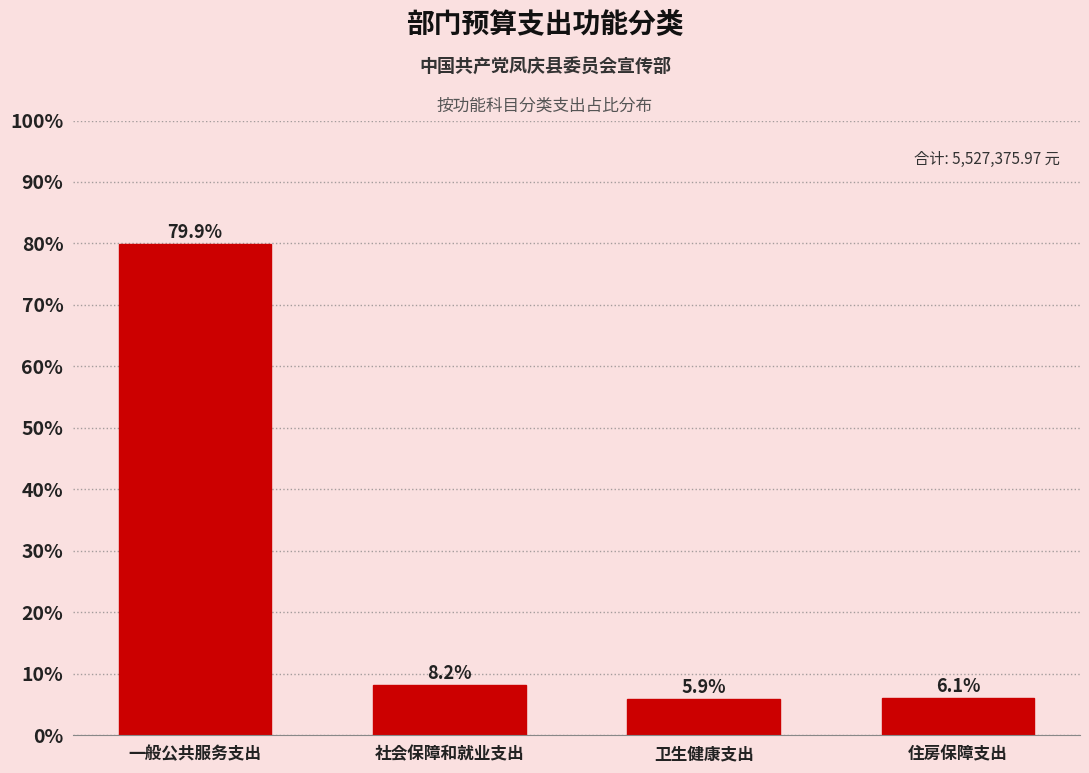

Reading left to right, transcribe all the data shown in this chart.

79.9	8.2	5.9	6.1